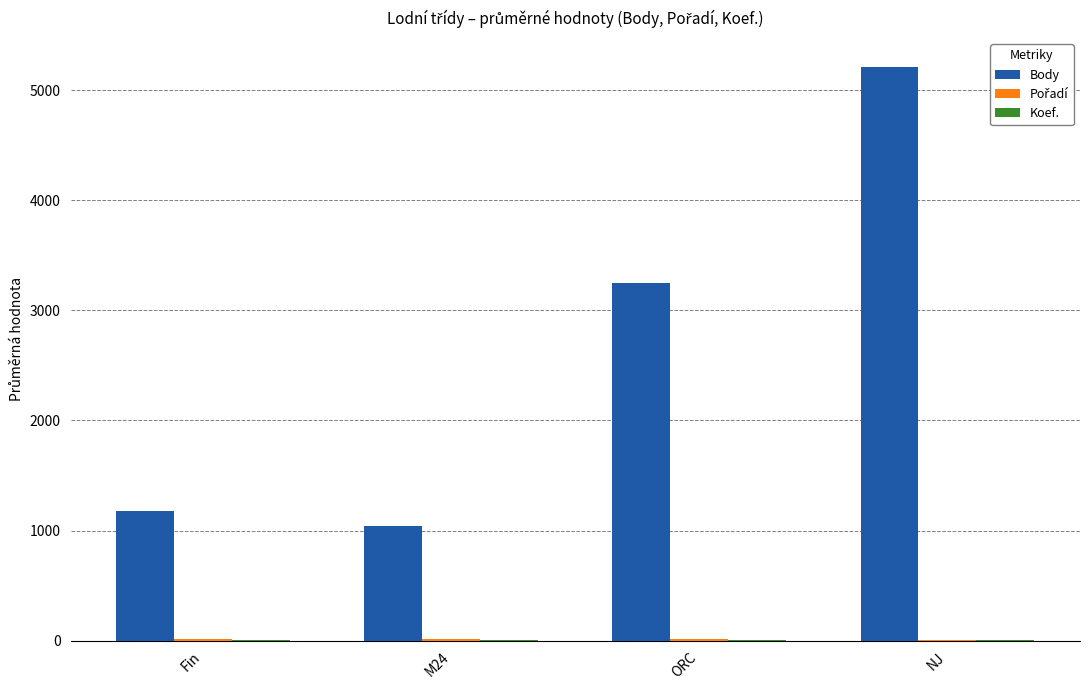

Which series has the largest total across all categories?

Body